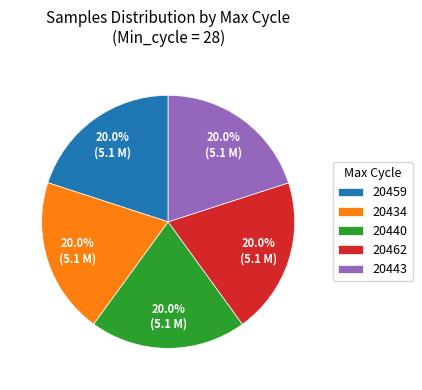

Approximately how many times larger is the value at 20440 compared to 20462?

1.0